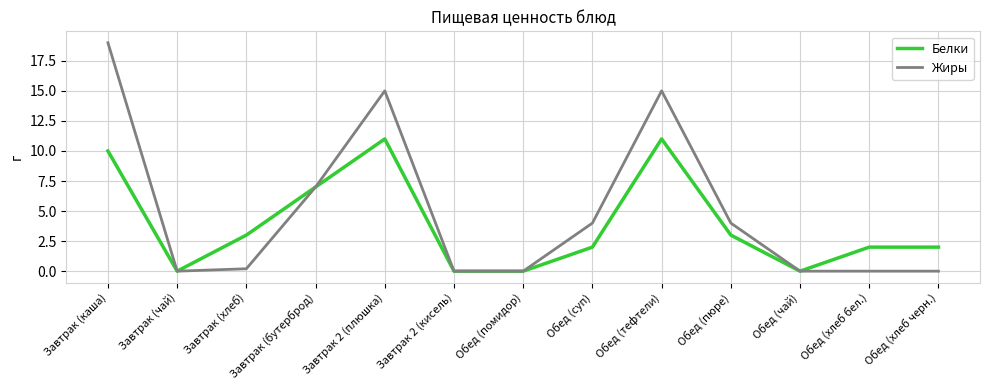

Which series has the widest spread of values?

Жиры